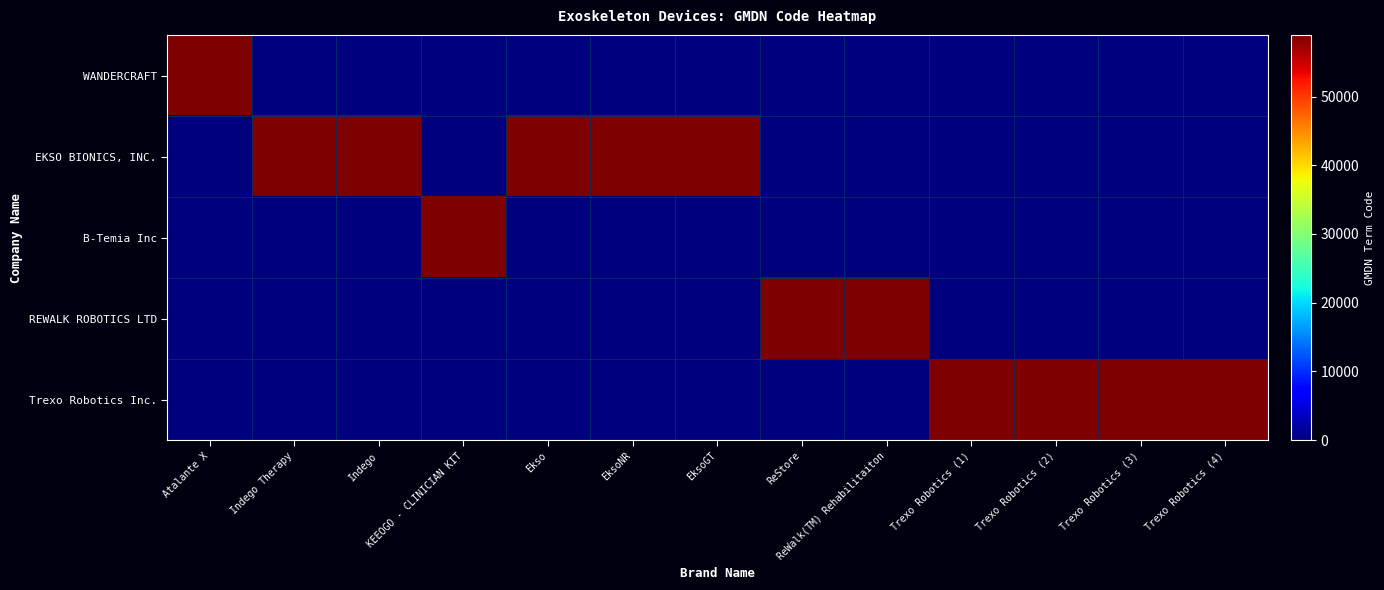

Reading right to left, what are all the values shown in this chart?

WANDERCRAFT: Trexo Robotics (4)=0	Trexo Robotics (3)=0	Trexo Robotics (2)=0	Trexo Robotics (1)=0	ReWalk(TM) Rehabilitaiton=0	ReStore=0	EksoGT=0	EksoNR=0	Ekso=0	KEEOGO - CLINICIAN KIT=0	Indego=0	Indego Therapy=0	Atalante X=58943
EKSO BIONICS, INC.: Trexo Robotics (4)=0	Trexo Robotics (3)=0	Trexo Robotics (2)=0	Trexo Robotics (1)=0	ReWalk(TM) Rehabilitaiton=0	ReStore=0	EksoGT=58943	EksoNR=58943	Ekso=58943	KEEOGO - CLINICIAN KIT=0	Indego=58943	Indego Therapy=58943	Atalante X=0
B-Temia Inc: Trexo Robotics (4)=0	Trexo Robotics (3)=0	Trexo Robotics (2)=0	Trexo Robotics (1)=0	ReWalk(TM) Rehabilitaiton=0	ReStore=0	EksoGT=0	EksoNR=0	Ekso=0	KEEOGO - CLINICIAN KIT=58943	Indego=0	Indego Therapy=0	Atalante X=0
REWALK ROBOTICS LTD: Trexo Robotics (4)=0	Trexo Robotics (3)=0	Trexo Robotics (2)=0	Trexo Robotics (1)=0	ReWalk(TM) Rehabilitaiton=58943	ReStore=58943	EksoGT=0	EksoNR=0	Ekso=0	KEEOGO - CLINICIAN KIT=0	Indego=0	Indego Therapy=0	Atalante X=0
Trexo Robotics Inc.: Trexo Robotics (4)=58943	Trexo Robotics (3)=58943	Trexo Robotics (2)=58943	Trexo Robotics (1)=58943	ReWalk(TM) Rehabilitaiton=0	ReStore=0	EksoGT=0	EksoNR=0	Ekso=0	KEEOGO - CLINICIAN KIT=0	Indego=0	Indego Therapy=0	Atalante X=0